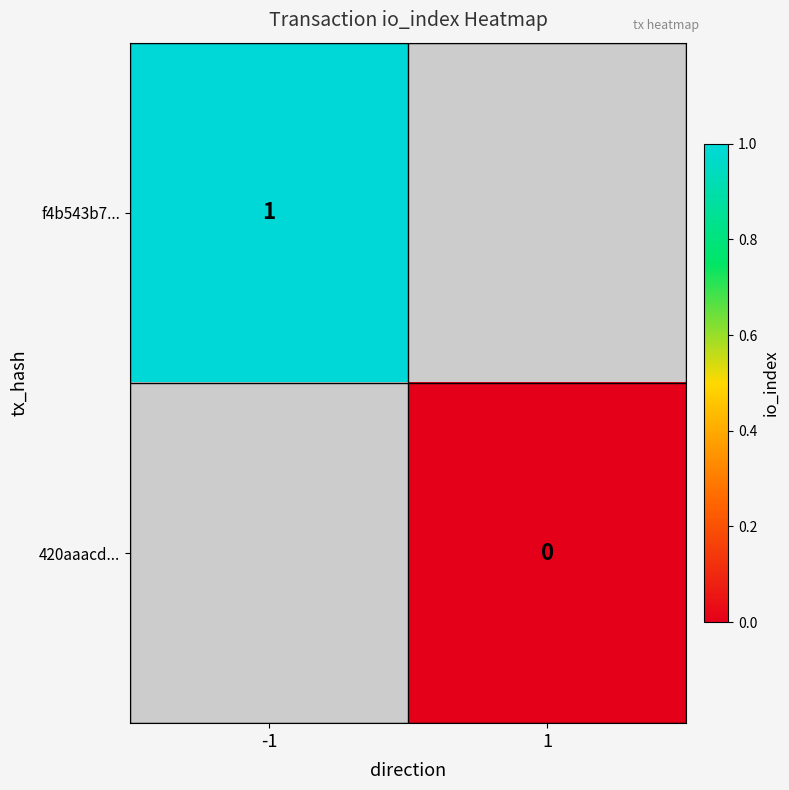

Is the value of 420aaacd... at 1 greater than the value of f4b543b7... at -1?

No